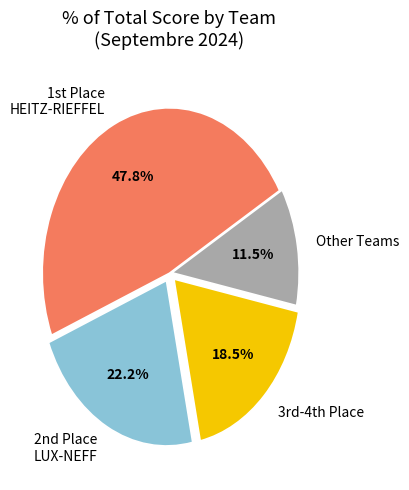

How much of the chart is everything except Other Teams?

88.5%